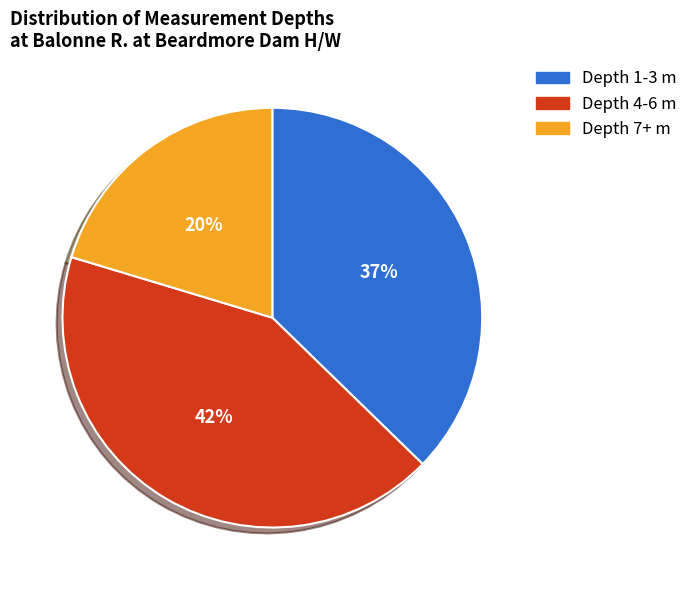

To the nearest percent, what is the average slice percentage?

33%